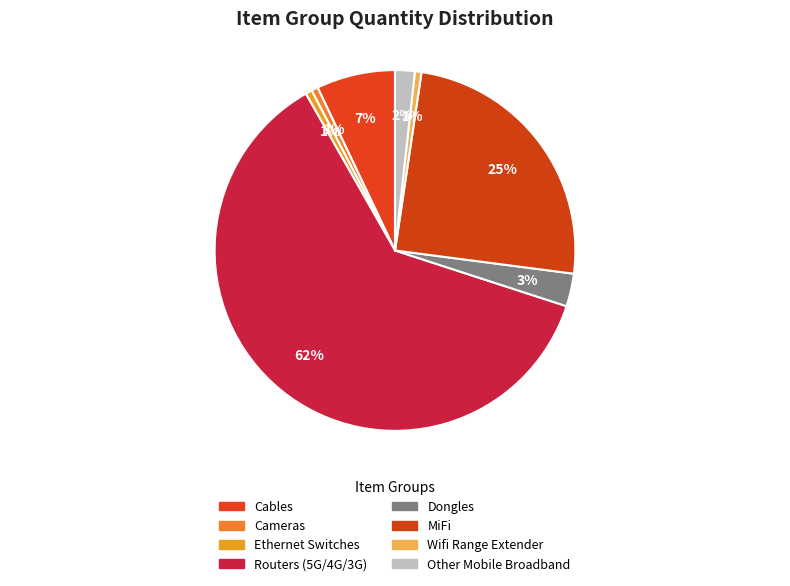

To the nearest percent, what is the average slice percentage?

12%